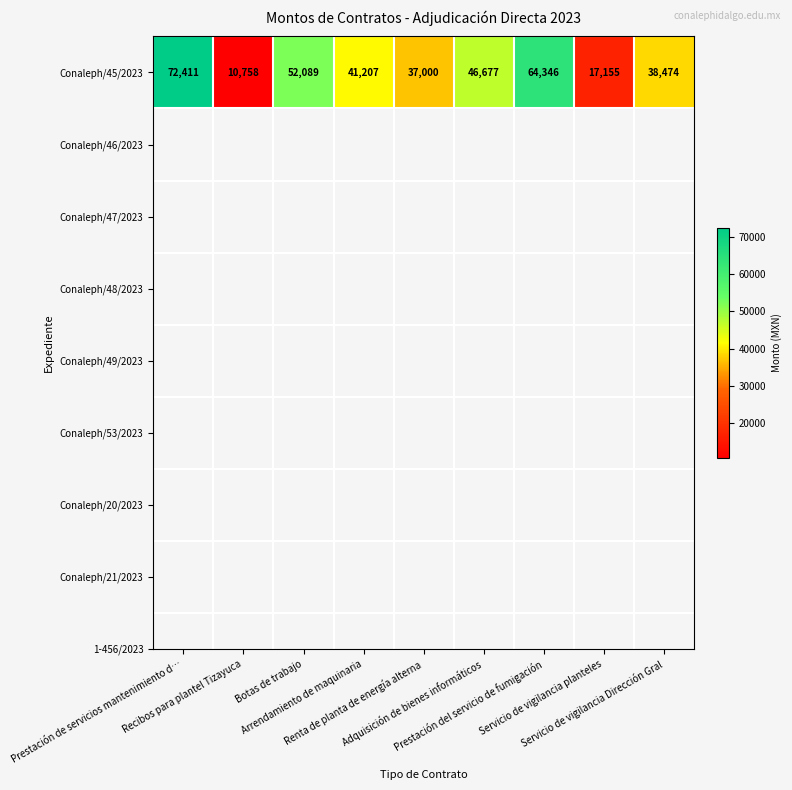

What is the smallest value displayed?

10758.4